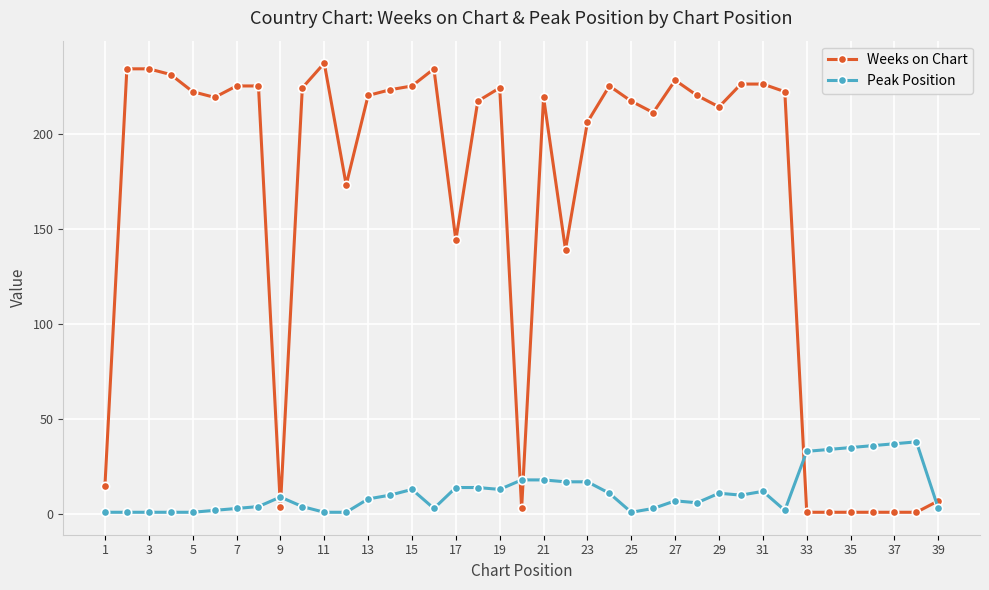

What is the sum of all Weeks on Chart values?

6299